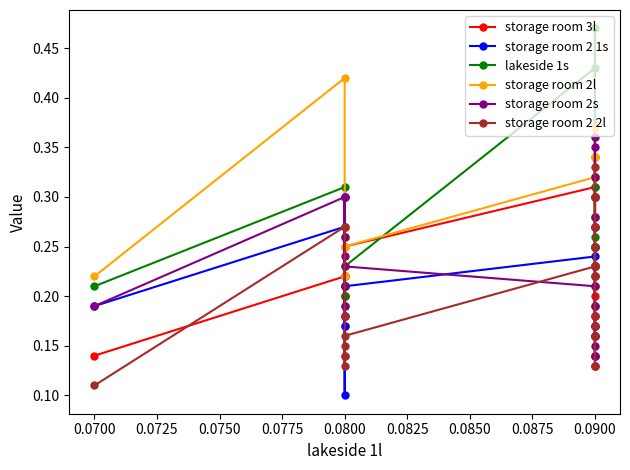

At how many categories does at least one series exceed 0?

20